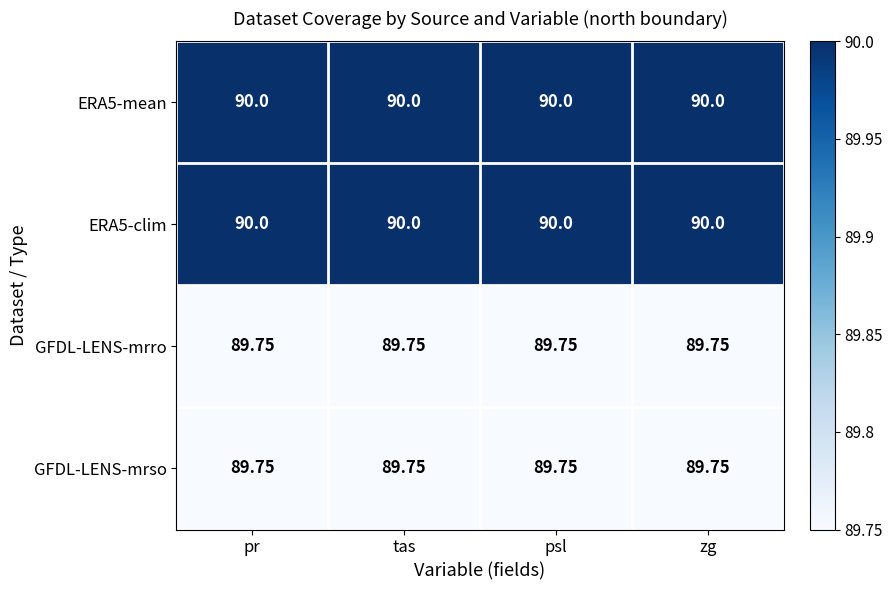

What is the total value across all series at zg?

359.5